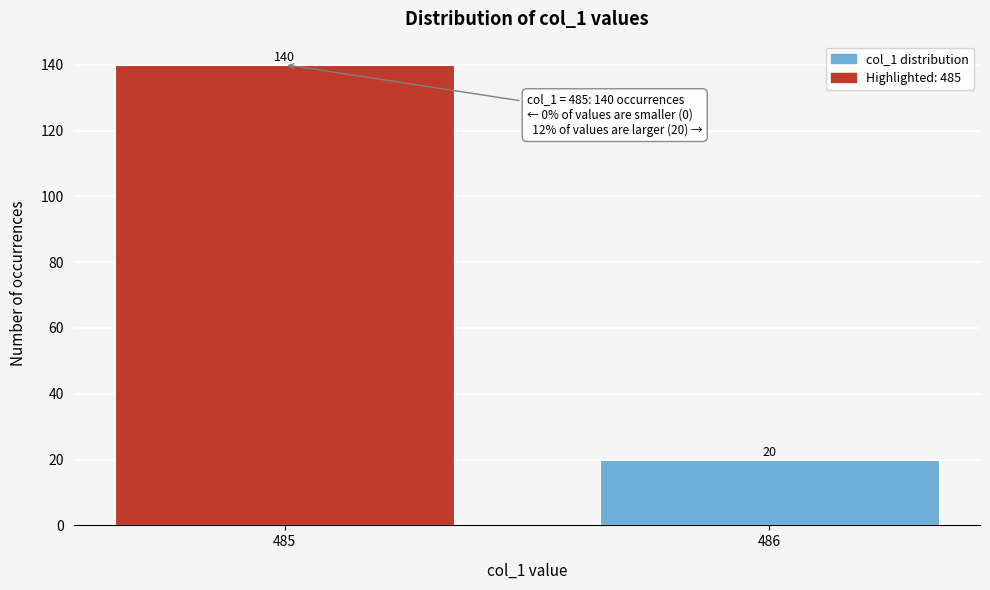

Reading left to right, what are all the values shown in this chart?

485=140	486=20